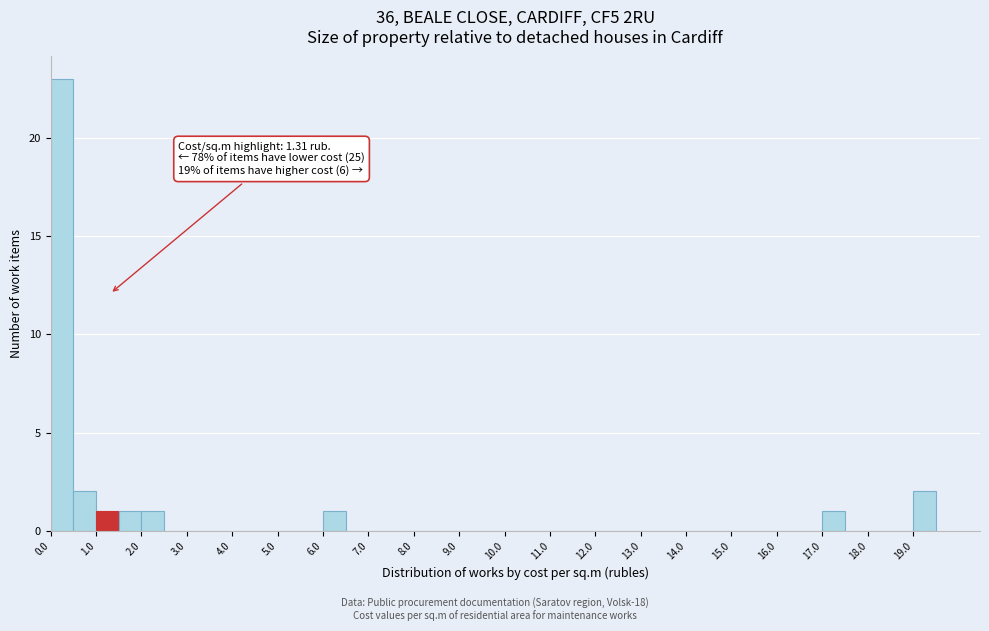

Over which range of the x-axis is the bar tallest?

0.0 to 0.5